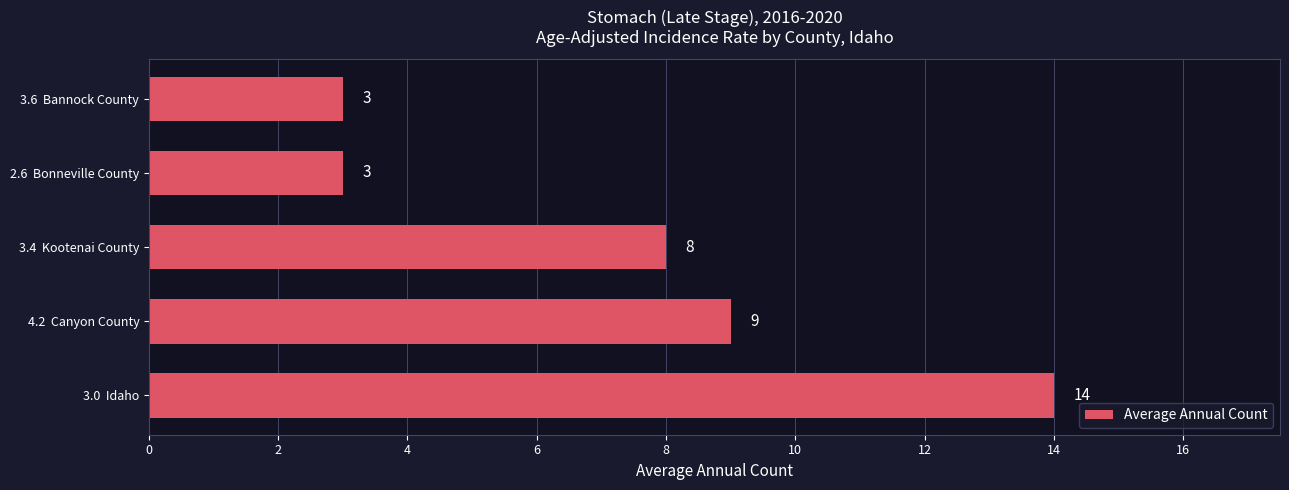

What is the difference between the maximum and minimum values?

11